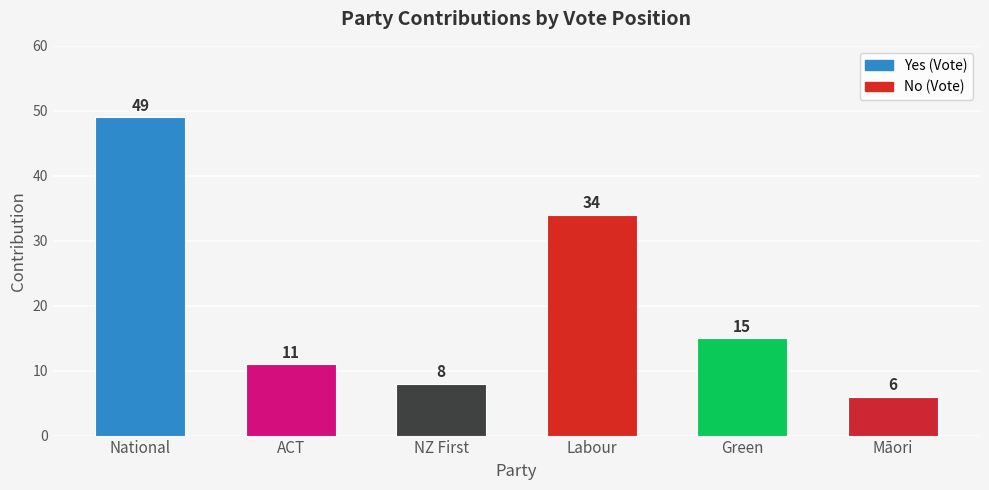

What position from the left is National?

1